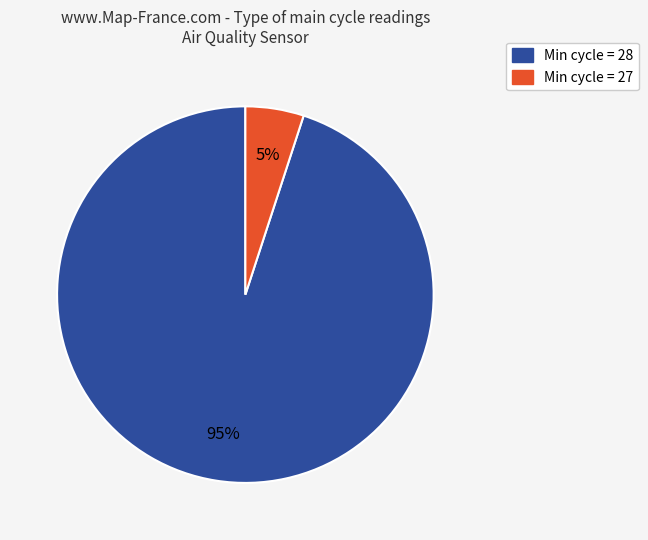

To the nearest percent, what is the average slice percentage?

50%